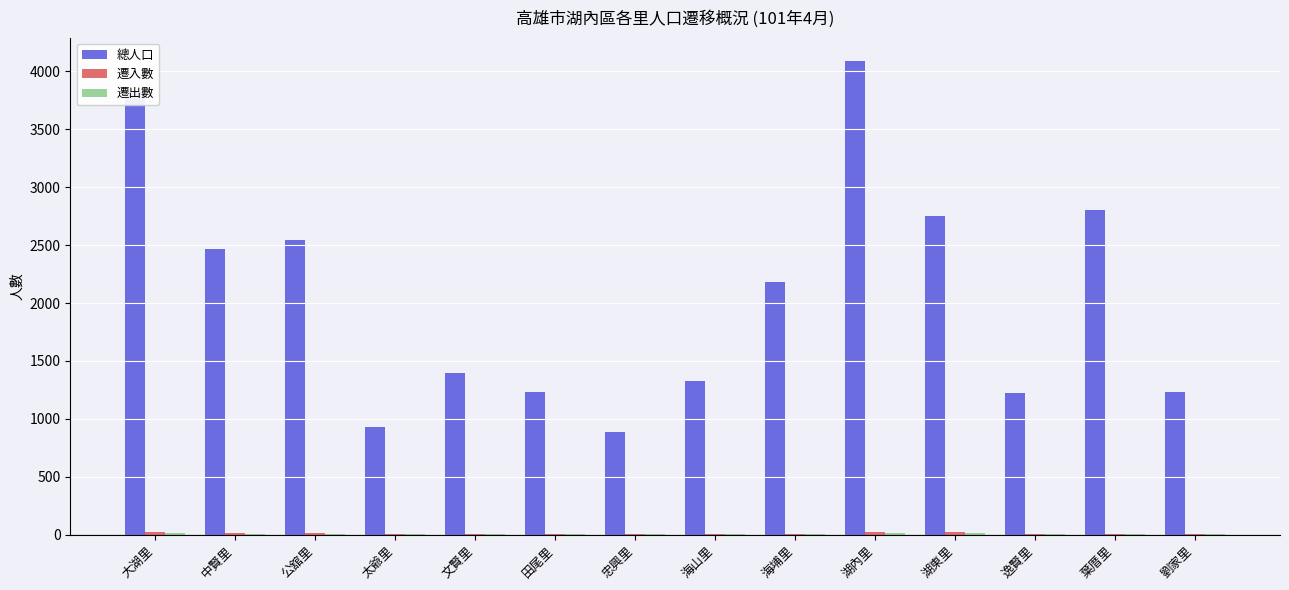

True or false: 總人口 has a value of 680 at 公舘里.

False